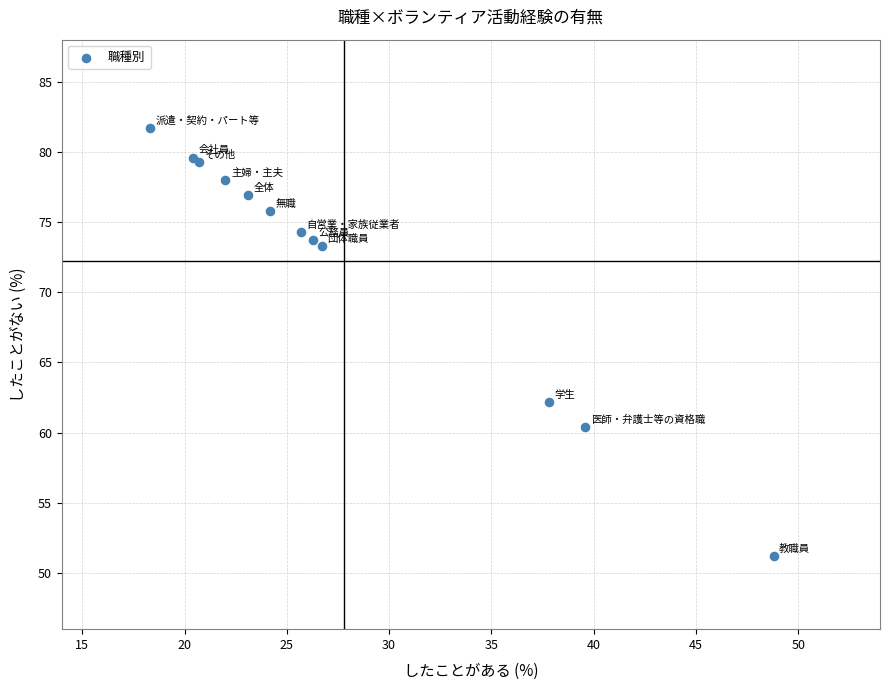

What Y value in the scatter plot is closest to 66?

62.2